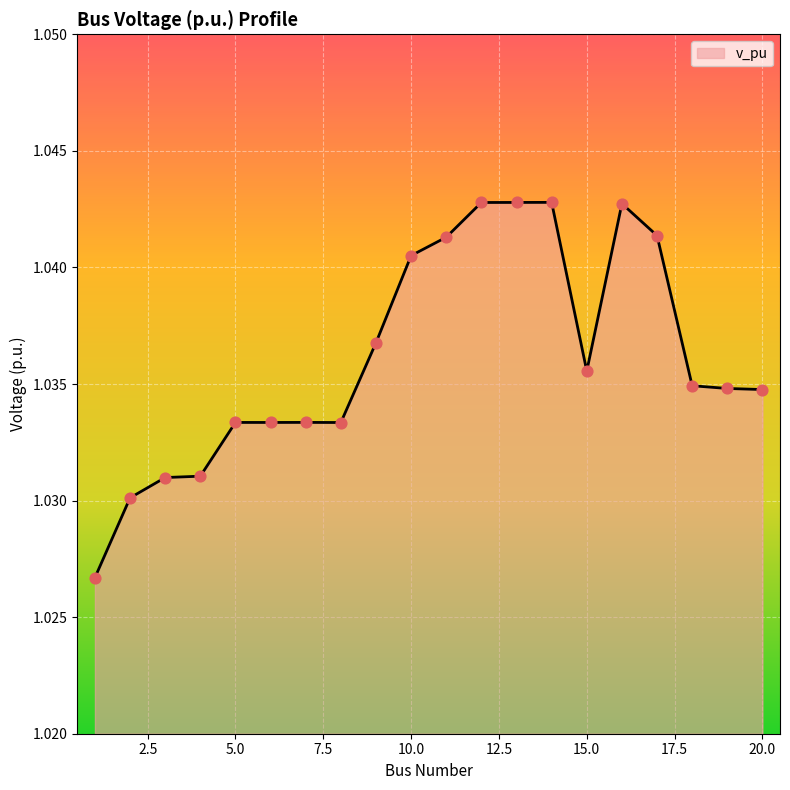

How many lines are shown in the chart?

1